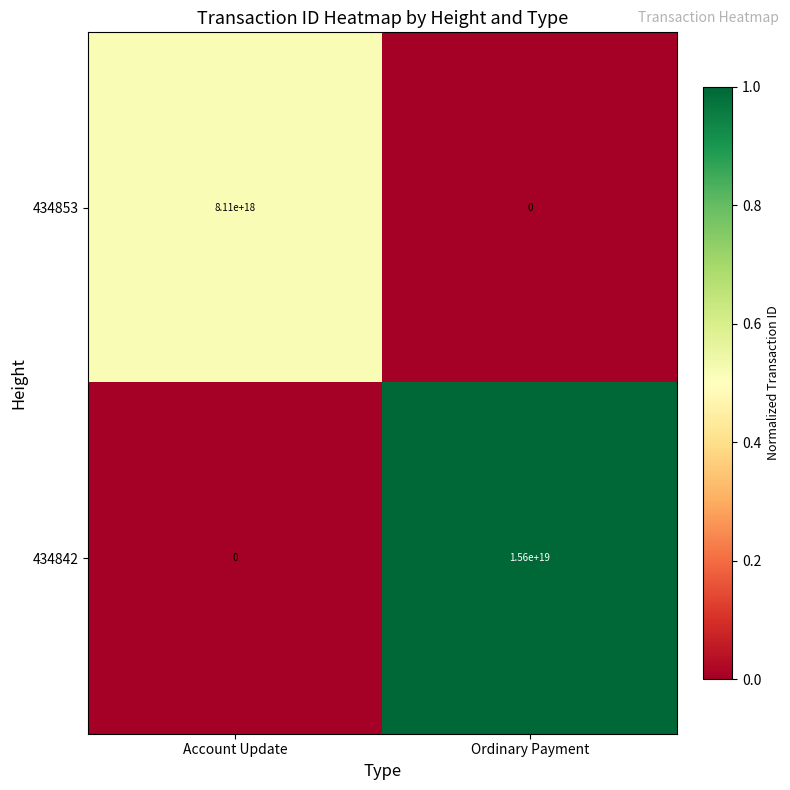

At which category is the sum across all series the highest?

Ordinary Payment